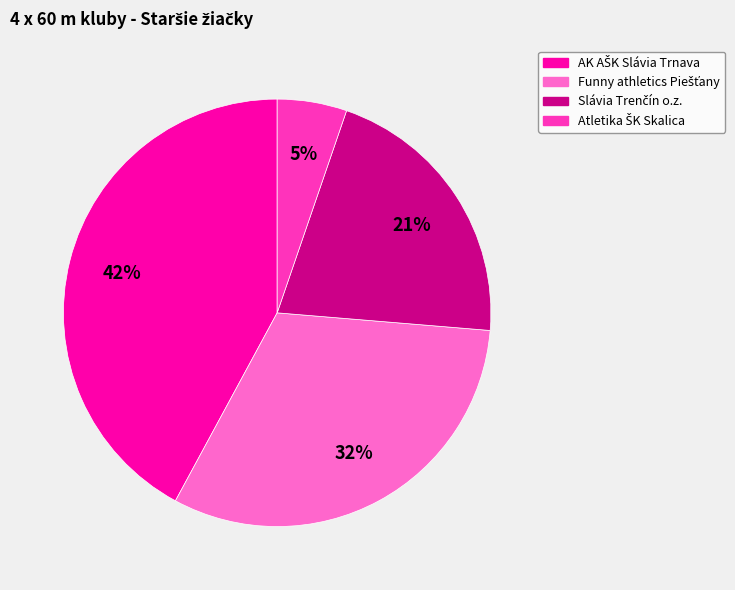

How many slices are in this pie chart?

4